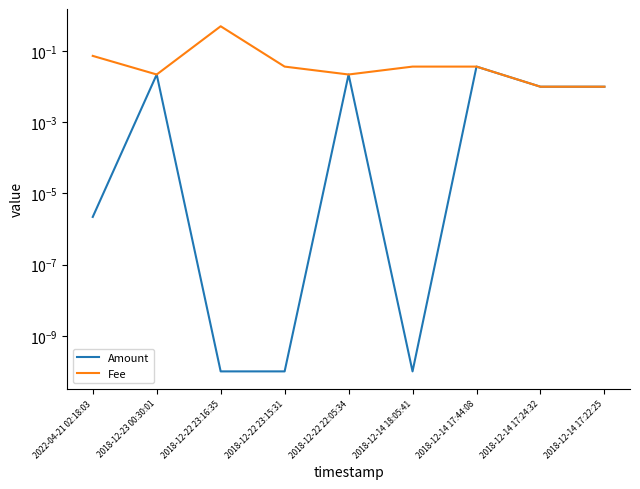

At which label is Fee closest to 0?

2018-12-14 17:24:32